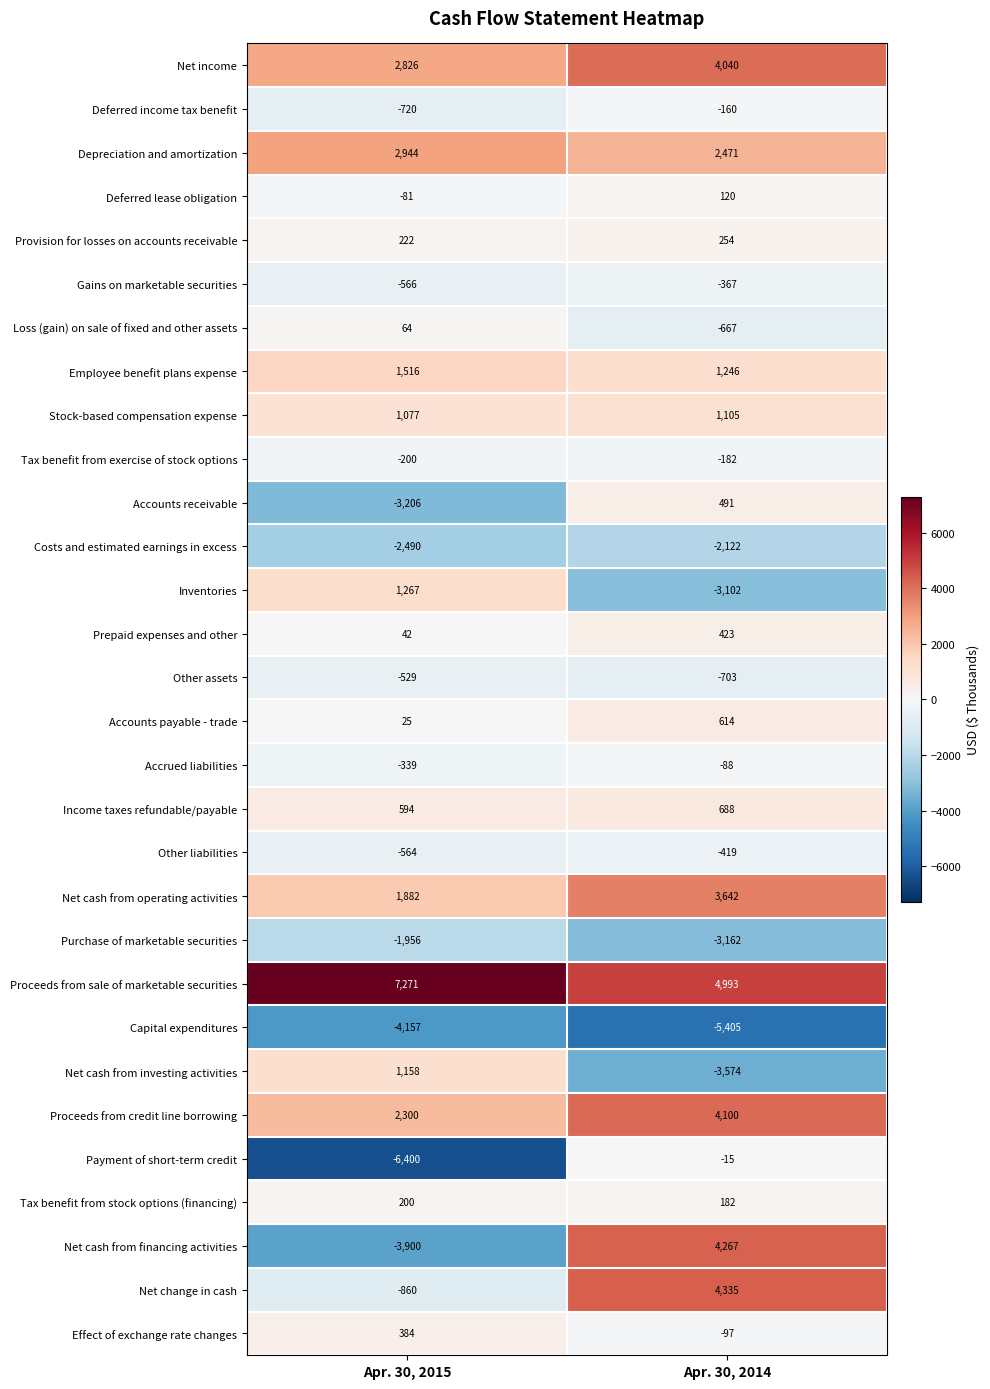

Is it true that Effect of exchange rate changes equals -174 at Apr. 30, 2014?

False